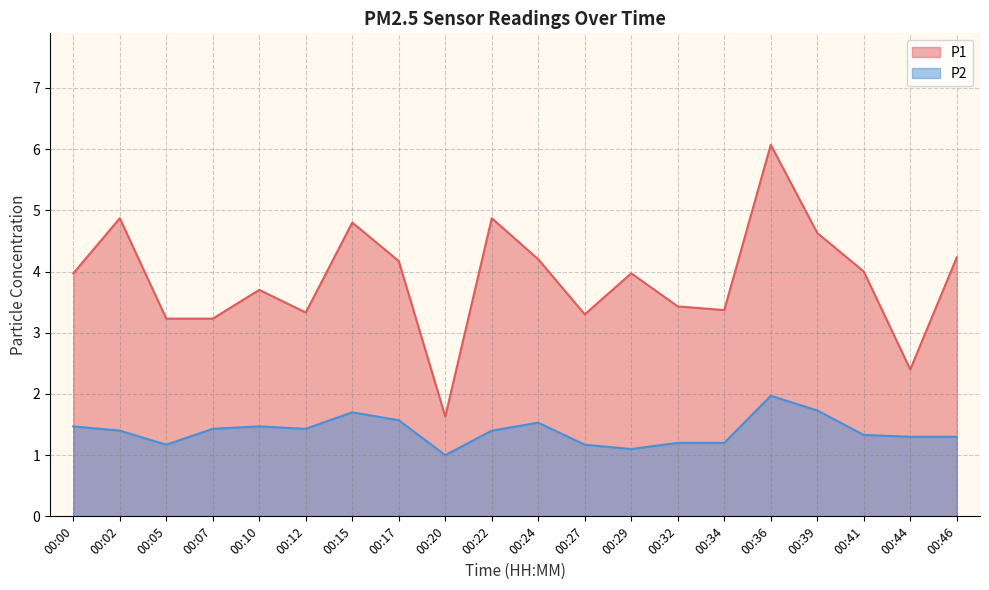

Where is P1 nearest to the value 3?

00:05